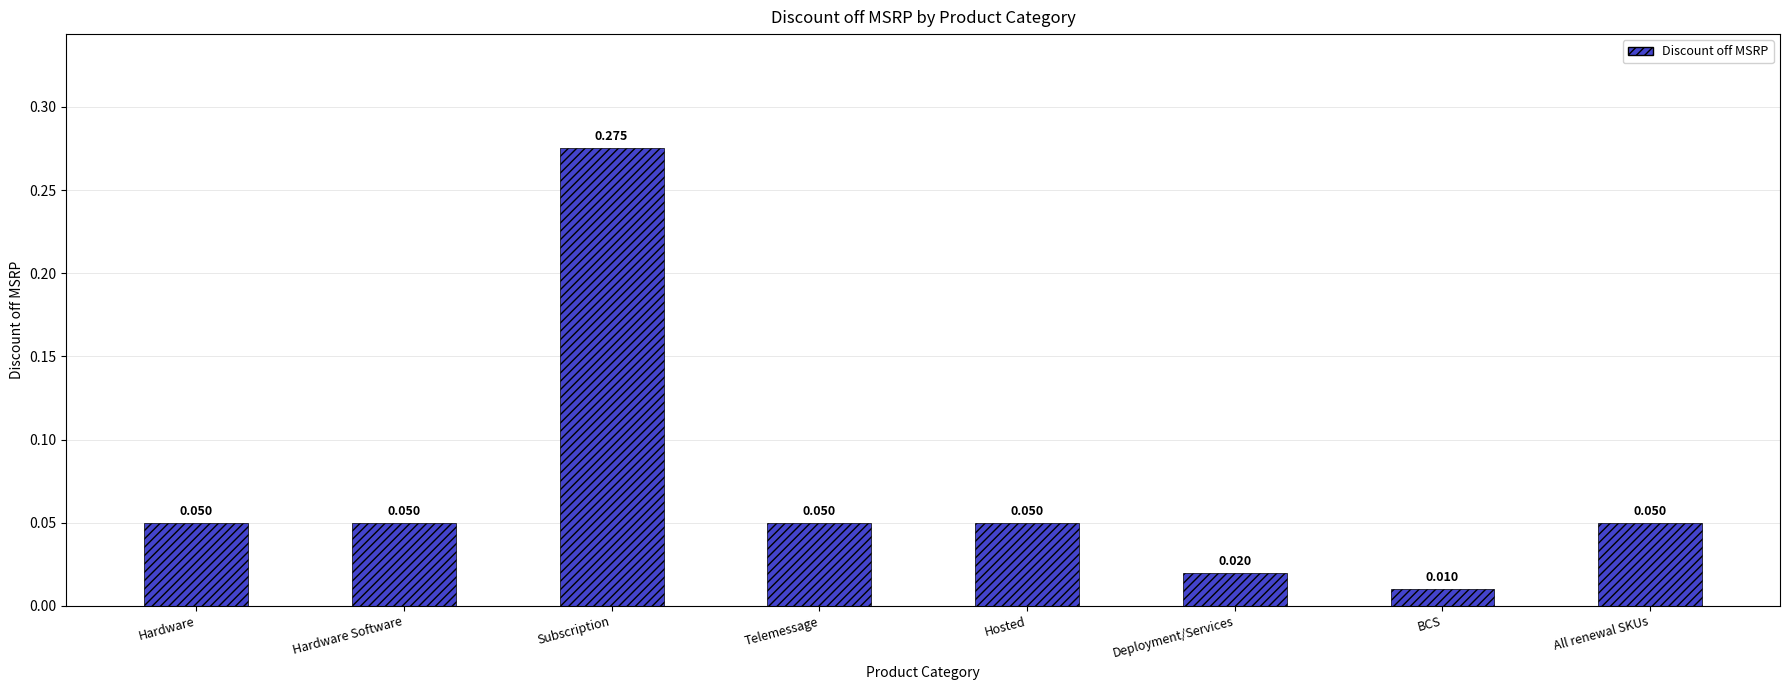

Which category has the lowest value across all series?

BCS